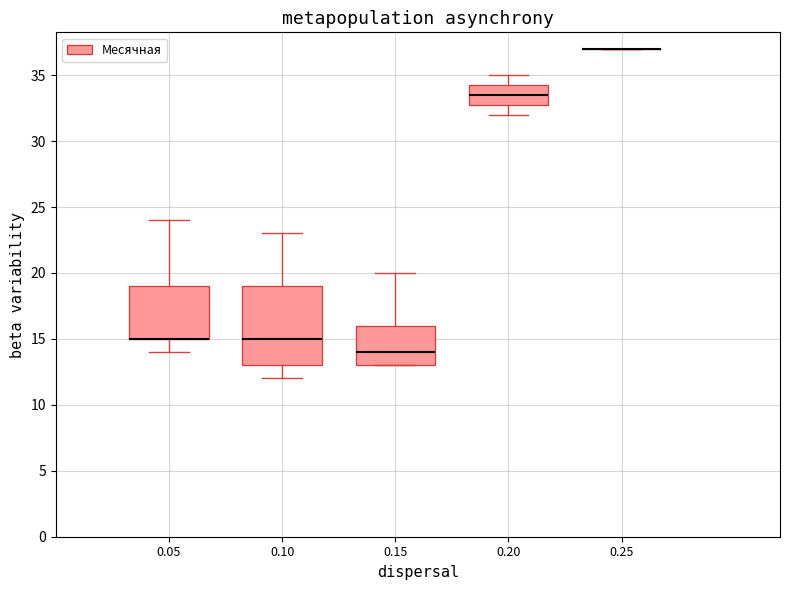

Which box is the tallest, from its lower edge to its upper edge?

0.10